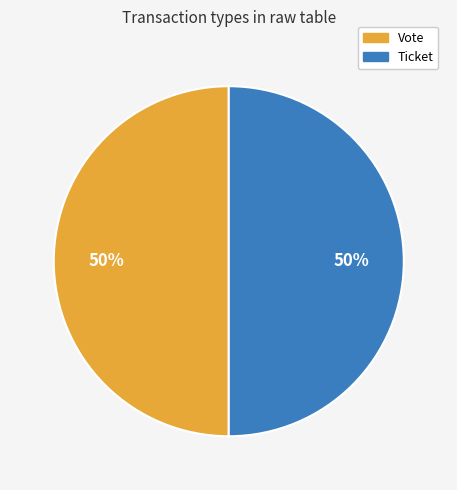

To the nearest percent, what is the average slice percentage?

50%